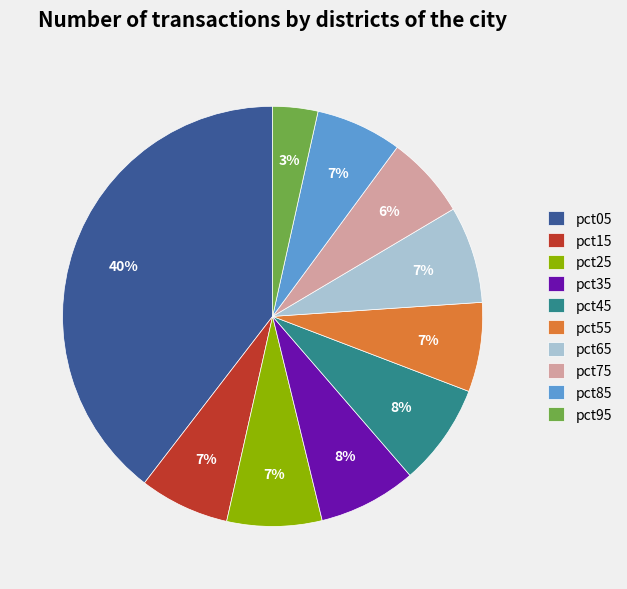

Is pct05 the majority of the pie?

No